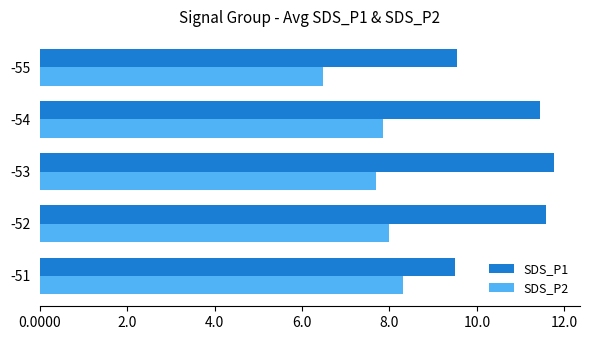

What is the difference between the second highest and second lowest values in the SDS_P2 series?

0.3